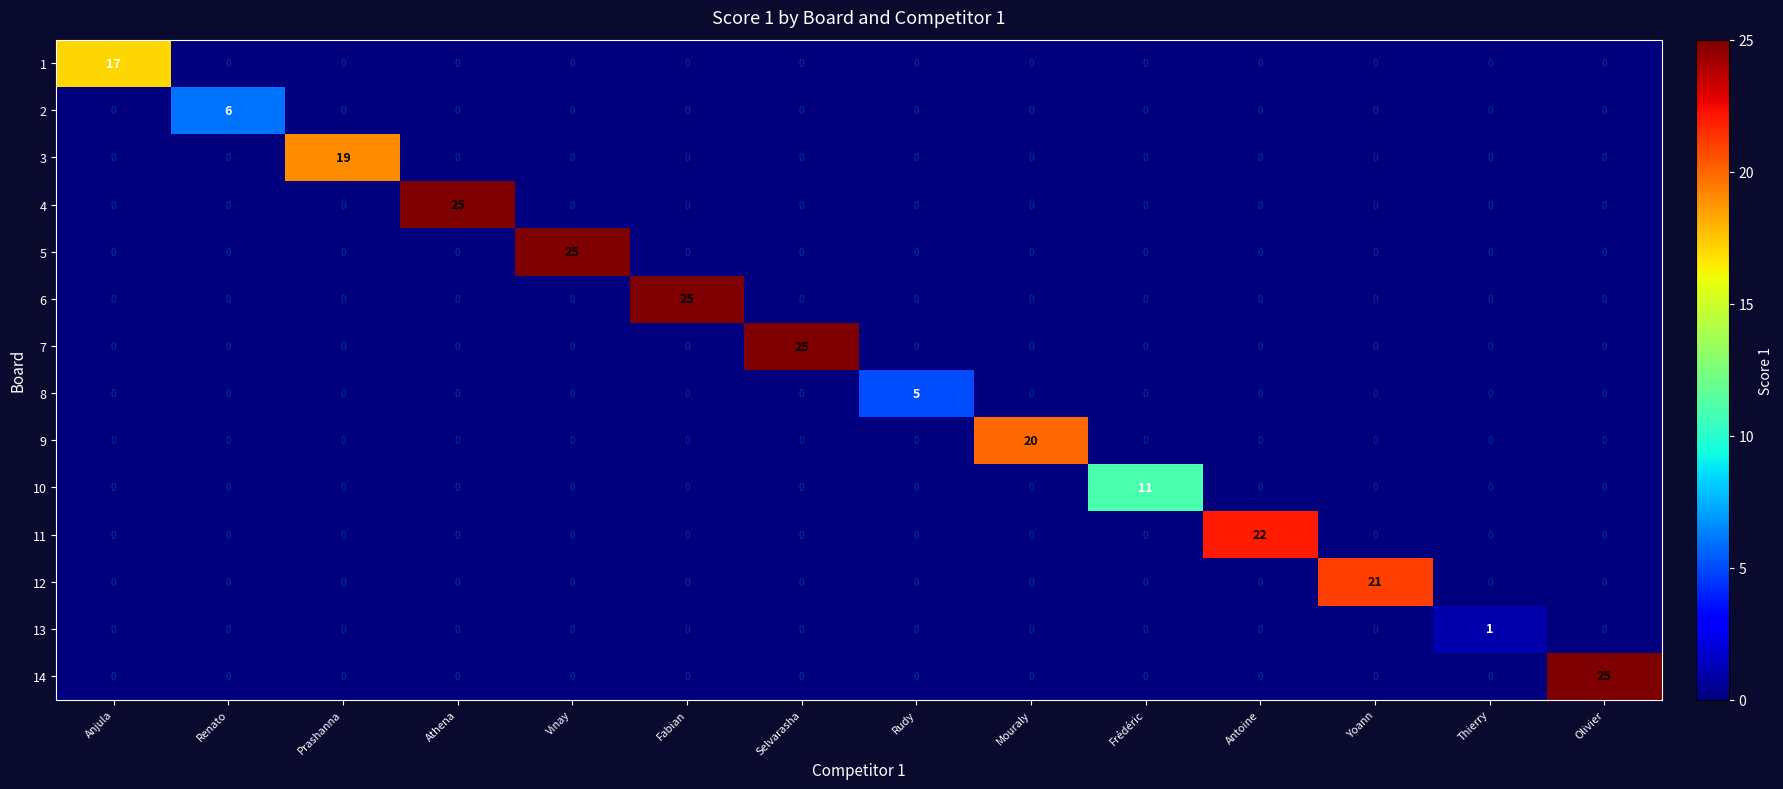

Which series changed the most between Prashanna and Mouraly?

9